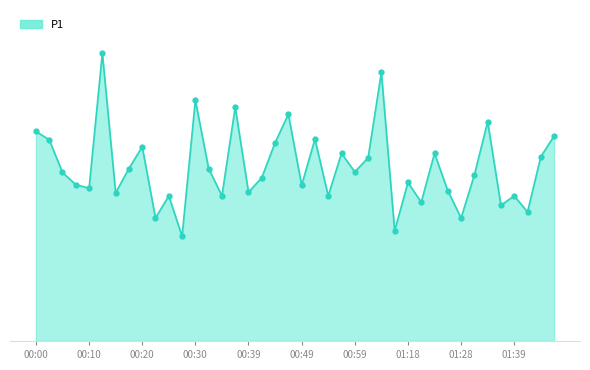

Does the chart have visible grid lines?

No